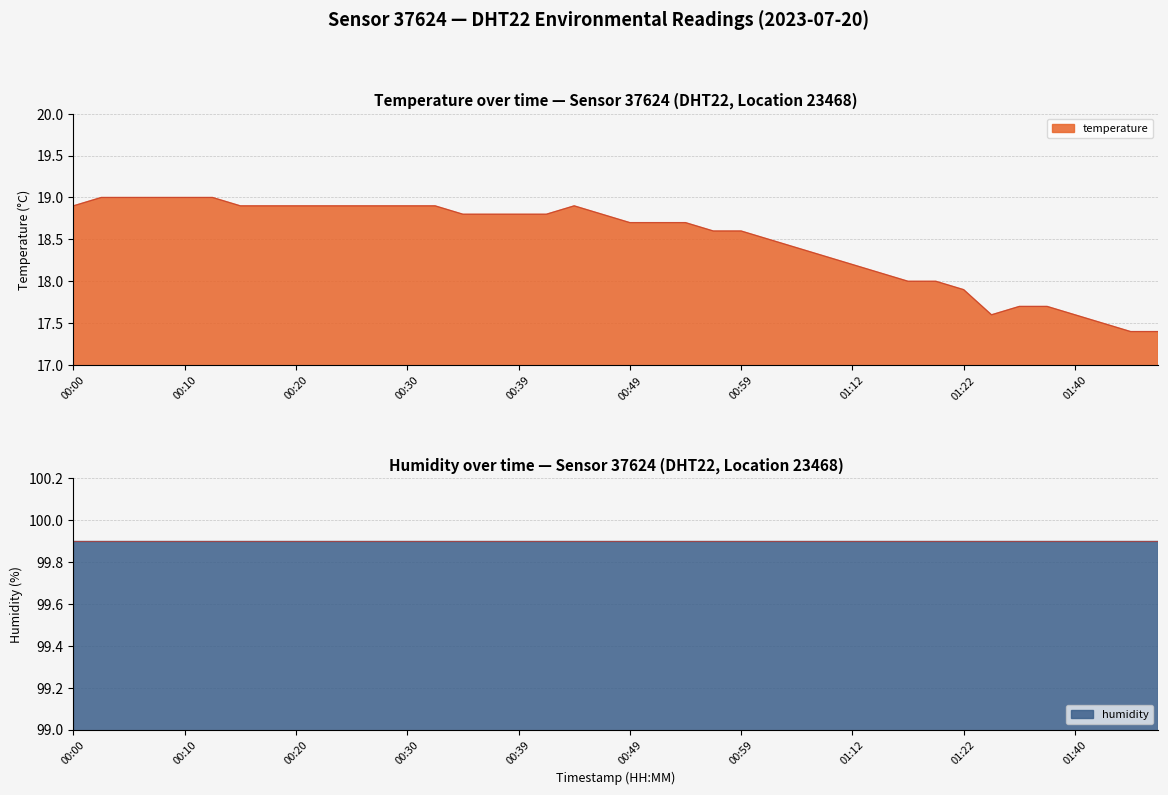

List the labels in order of value, largest first.

00:03, 00:05, 00:08, 00:10, 00:13, 00:00, 00:15, 00:18, 00:20, 00:22, 00:25, 00:27, 00:30, 00:32, 00:44, 00:35, 00:37, 00:39, 00:42, 00:47, 00:49, 00:52, 00:54, 00:57, 00:59, 01:01, 01:04, 01:07, 01:12, 01:15, 01:17, 01:20, 01:22, 01:35, 01:38, 01:33, 01:40, 01:43, 01:45, 01:48